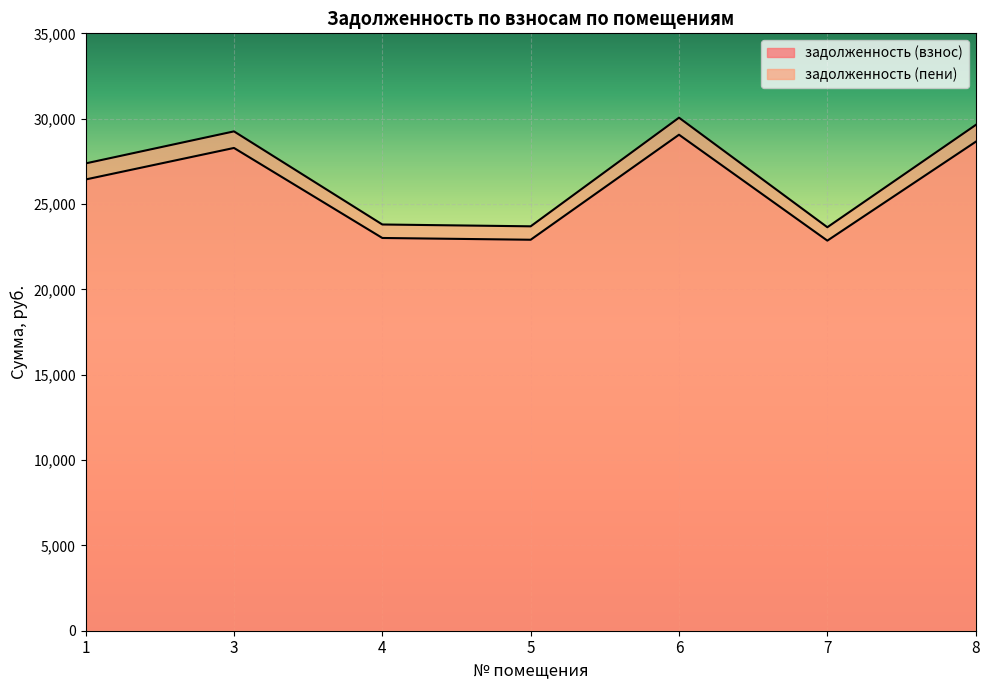

Reading left to right, extract all data points from this chart.

задолженность (взнос): 1=26437.9	3=28284.4	4=23010.1	5=22906.6	6=29060.0	7=22855.0	8=28646.3
задолженность (пени): 1=27379.2	3=29255.9	4=23800.4	5=23693.4	6=30058.1	7=23640.0	8=29630.2